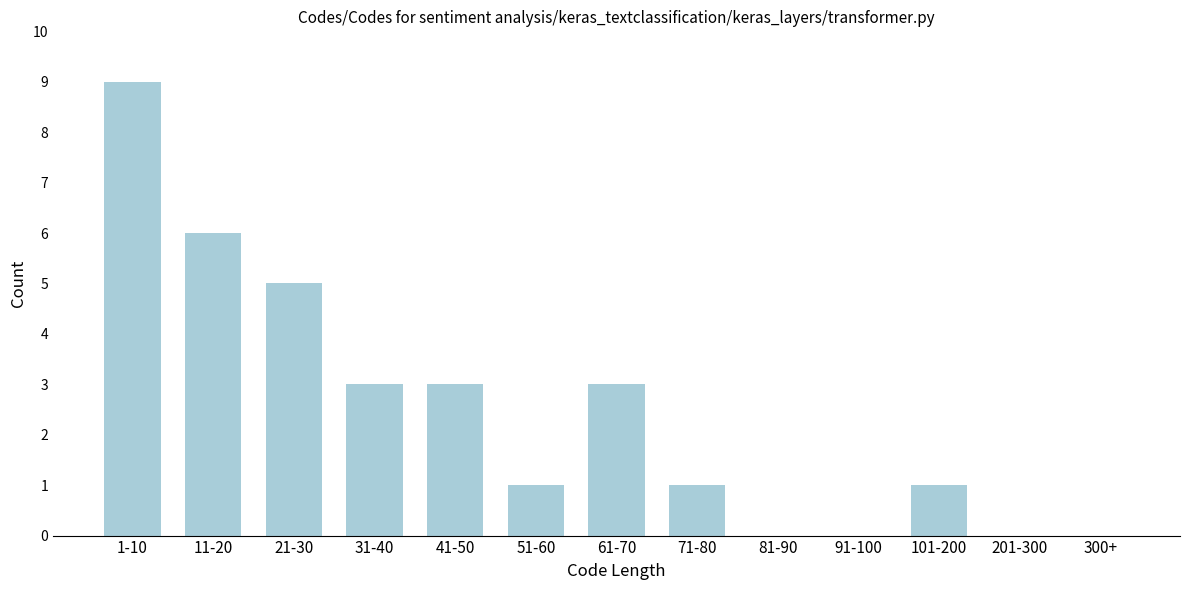

Reading left to right, what are all the values shown in this chart?

1-10=9	11-20=6	21-30=5	31-40=3	41-50=3	51-60=1	61-70=3	71-80=1	81-90=0	91-100=0	101-200=1	201-300=0	300+=0